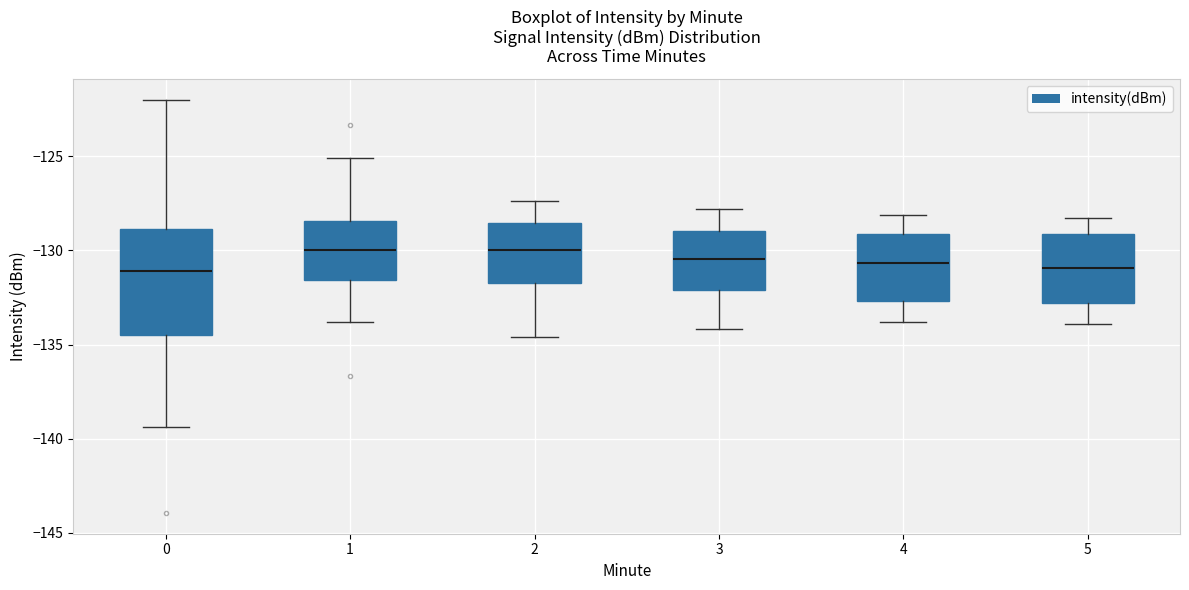

Comparing the boxes themselves (not the whiskers), which one is the tallest?

0